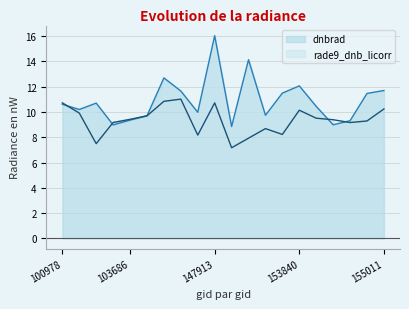

At how many categories does at least one series exceed 10?

12